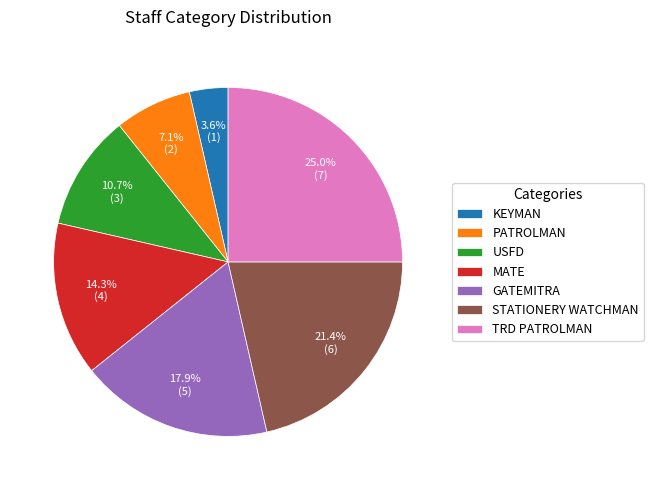

To the nearest percent, what is the average slice percentage?

14%